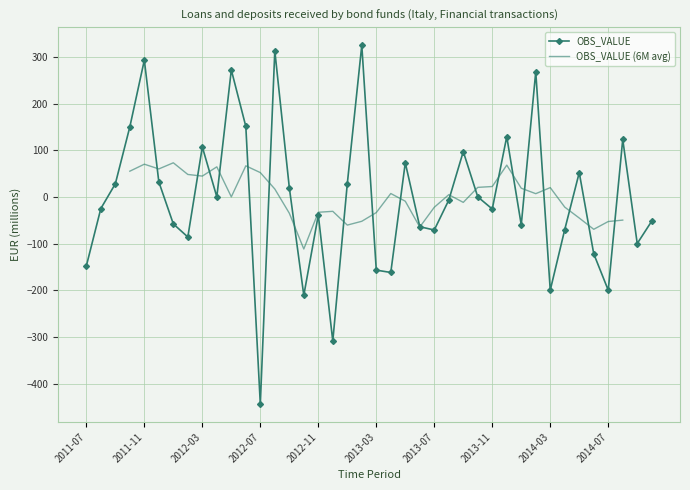

What is the change in value from 2013-12 to 2014-08?

-6